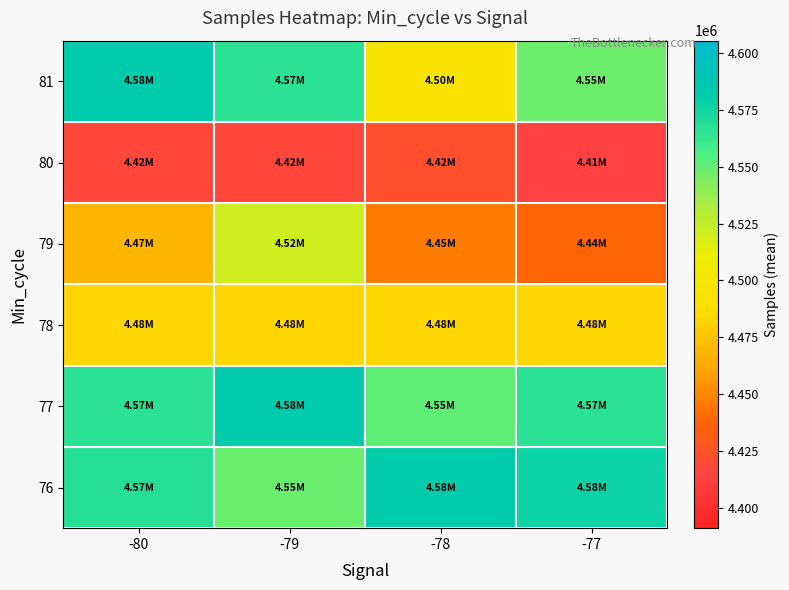

Reading left to right, list all the values displayed in this chart.

76: -80=4568579.2	-79=4548716.5	-78=4580669.0	-77=4576352.0
77: -80=4566474.1	-79=4581403.9	-78=4551544.4	-77=4566474.1
78: -80=4484002.5	-79=4484002.5	-78=4484002.5	-77=4484002.5
79: -80=4468439.0	-79=4521064.0	-78=4446835.0	-77=4437418.0
80: -80=4418182.6	-79=4418182.6	-78=4423342.0	-77=4413023.2
81: -80=4582670.0	-79=4566447.0	-78=4495680.0	-77=4548265.7